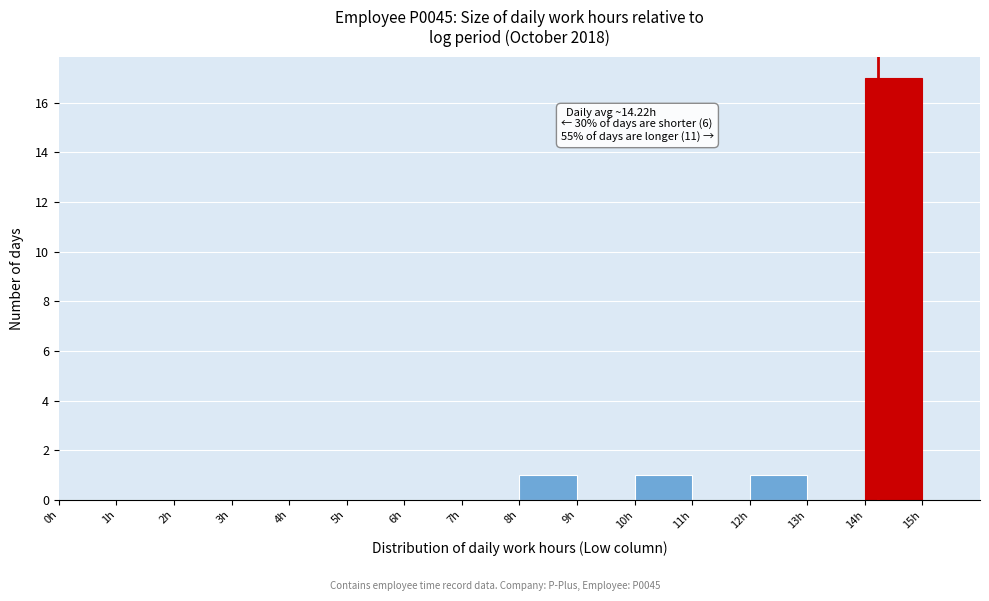

Over which range of the x-axis is the bar tallest?

14 to 15